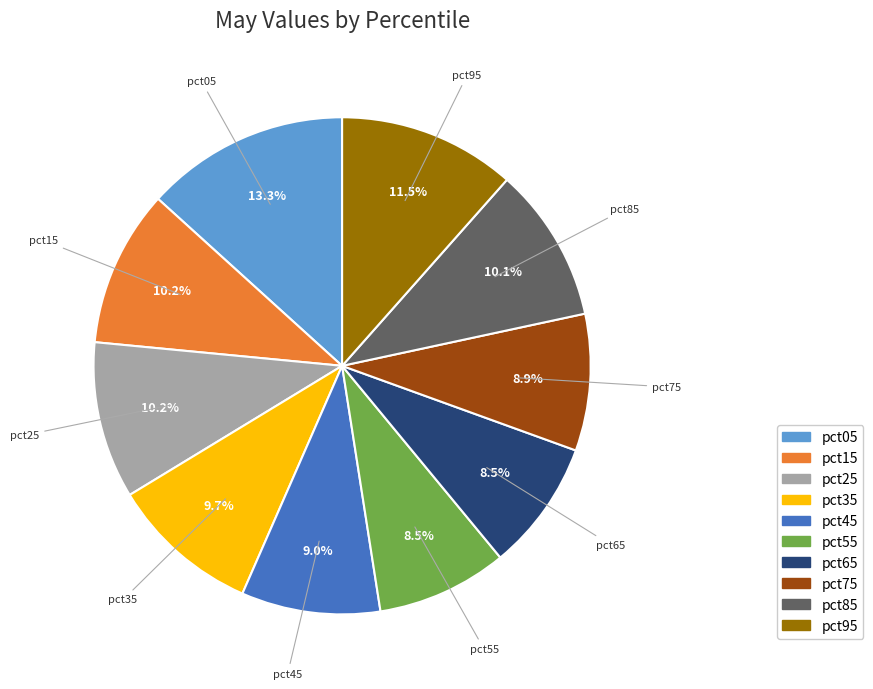

Is there a majority slice in this chart?

No